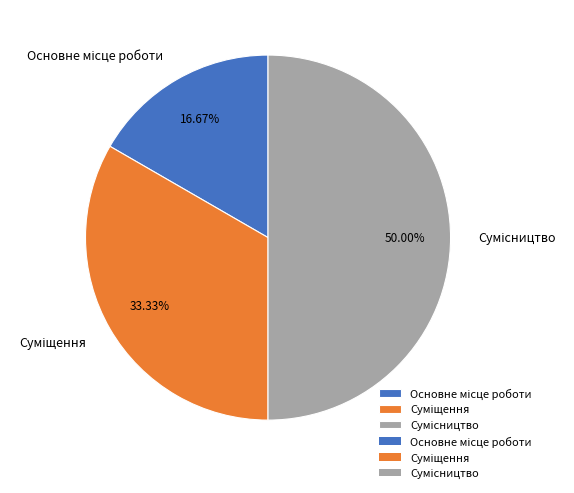

How many slices are in this pie chart?

3